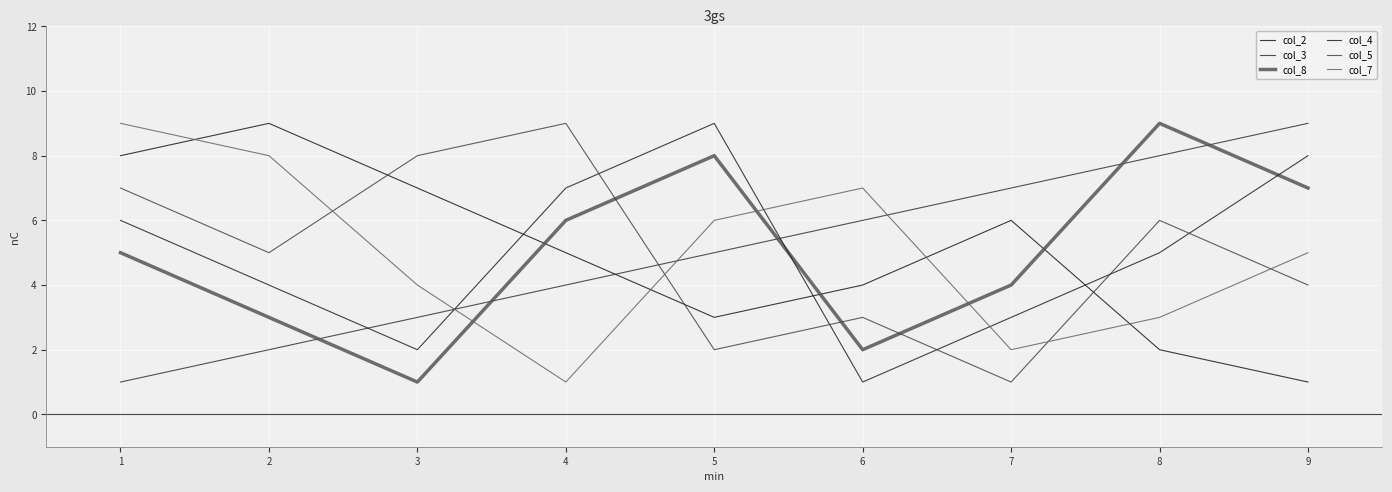

What is the spread (max minus min) of values at 1?

8